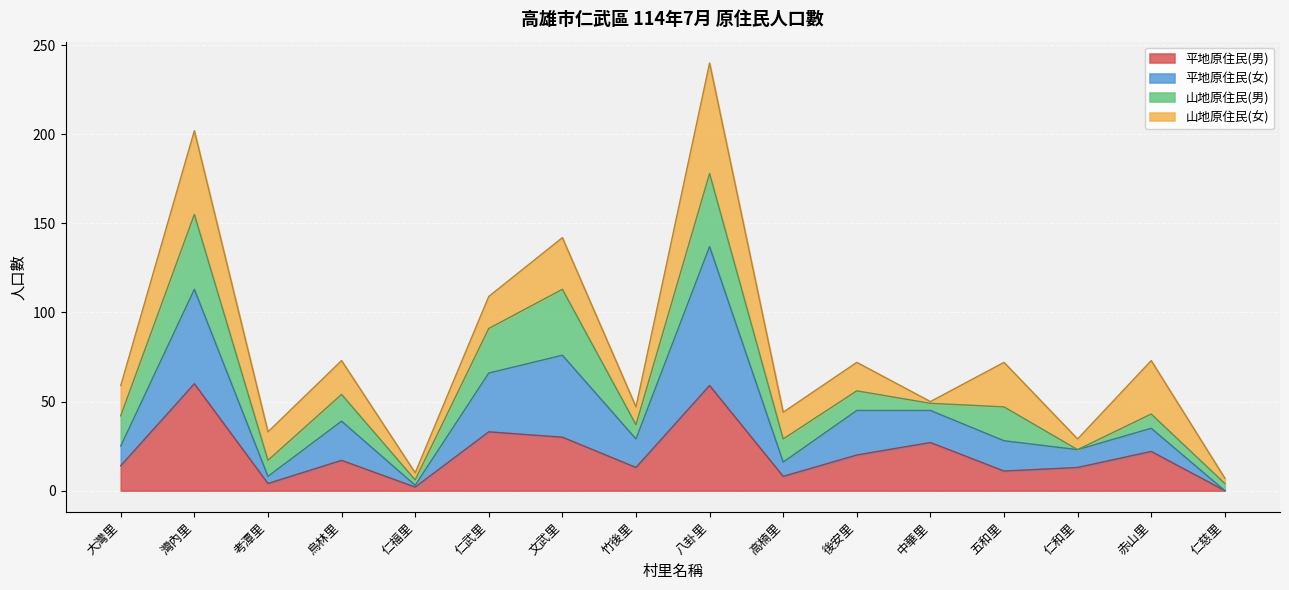

What position from the right is 仁和里?

3